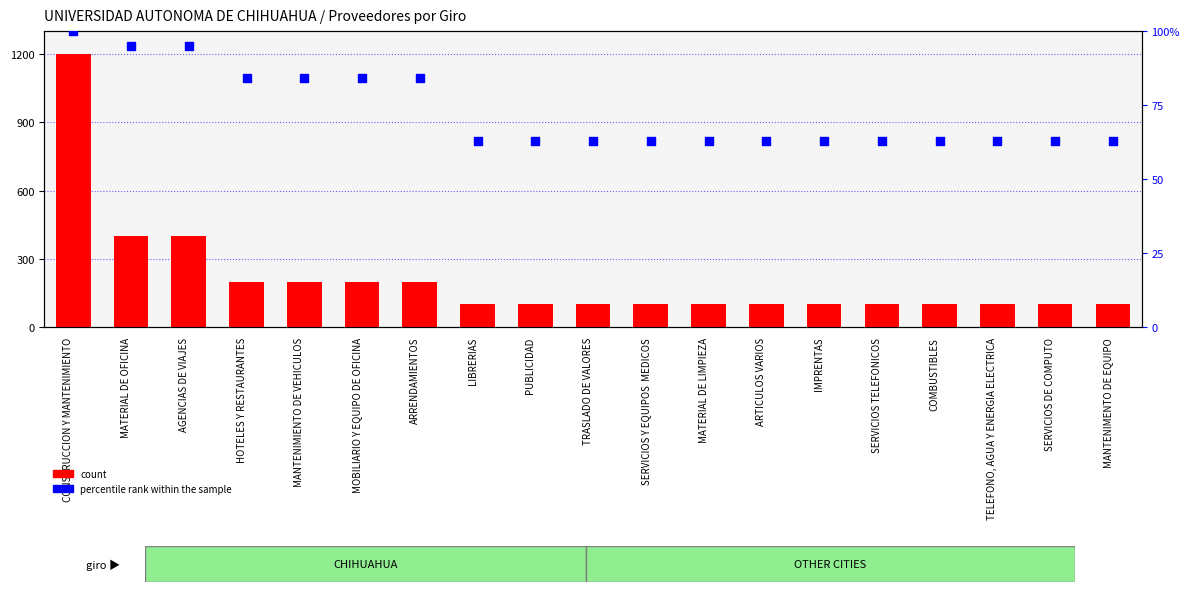

Which series has the widest spread of Y values?

count